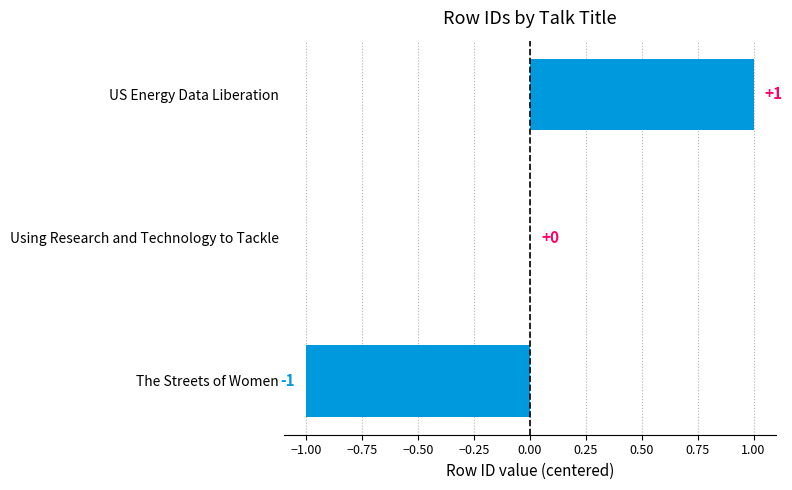

How many values are between -1 and 1?

3